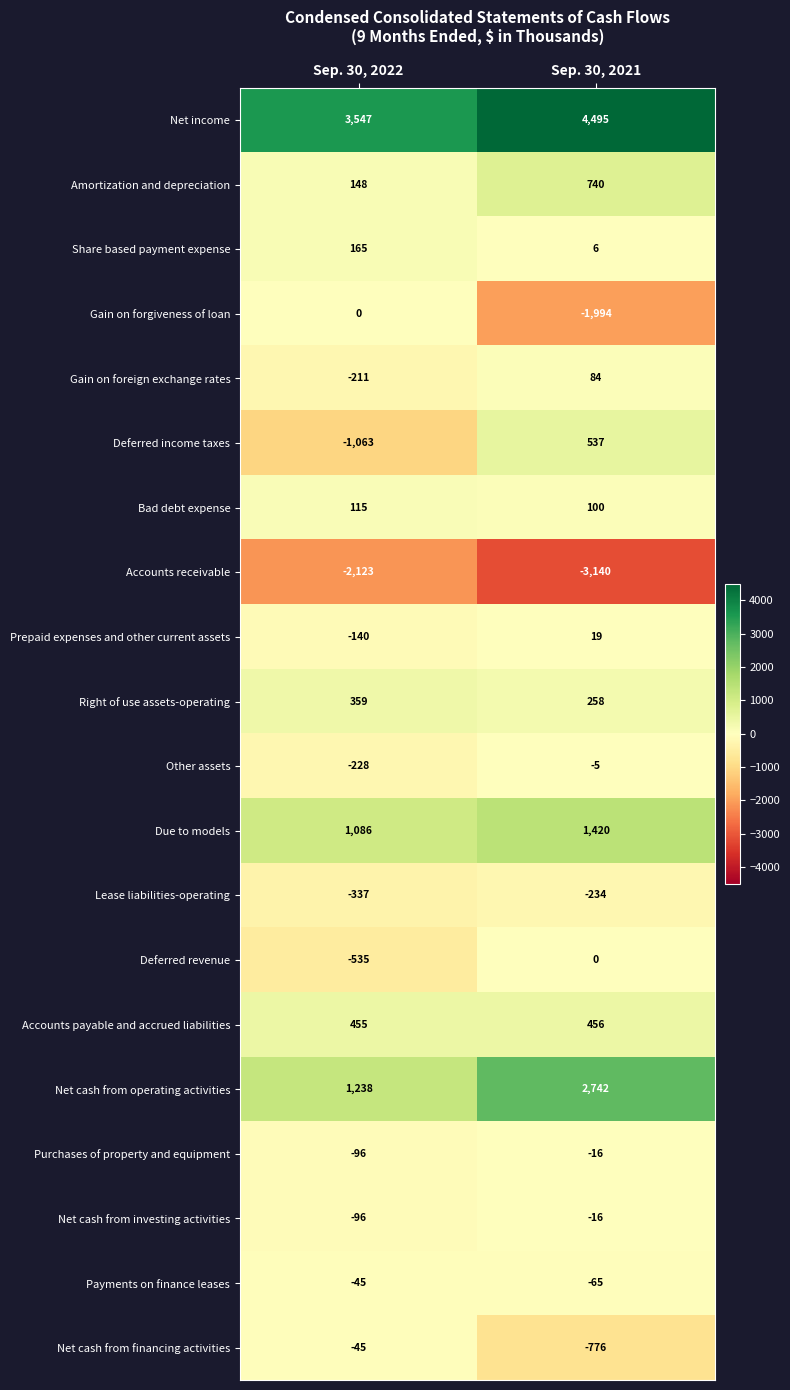

Which category has the lowest value across all series?

Sep. 30, 2021